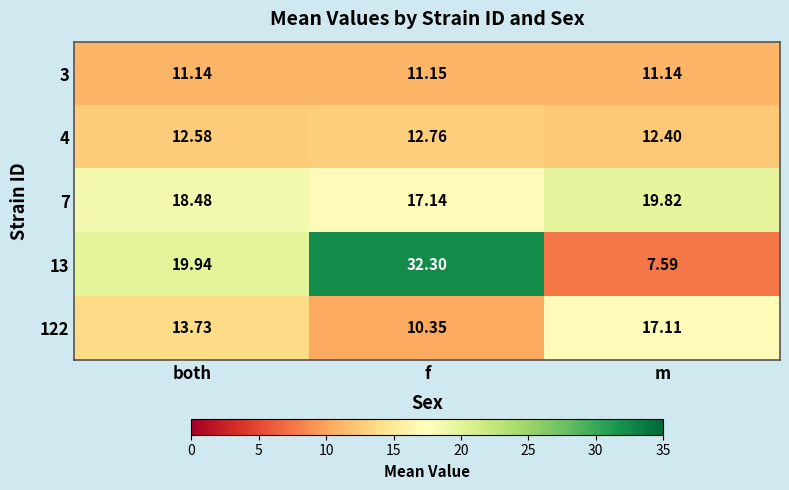

At which category is the sum across all series the highest?

f